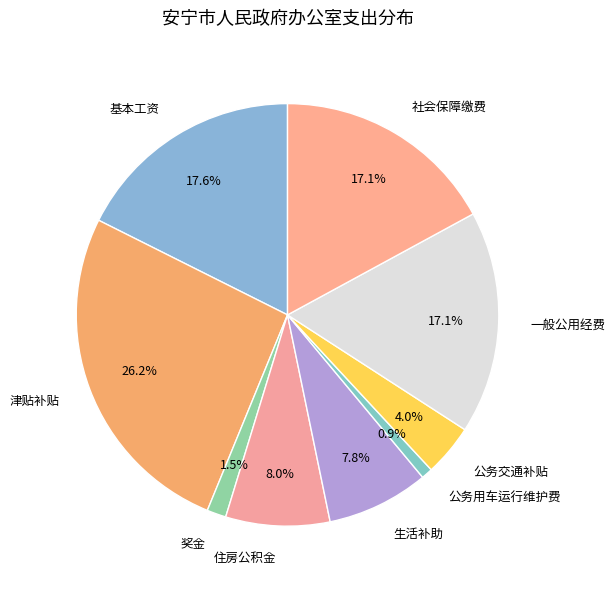

To the nearest percent, what is the difference between the largest and smallest slice percentages?

25%